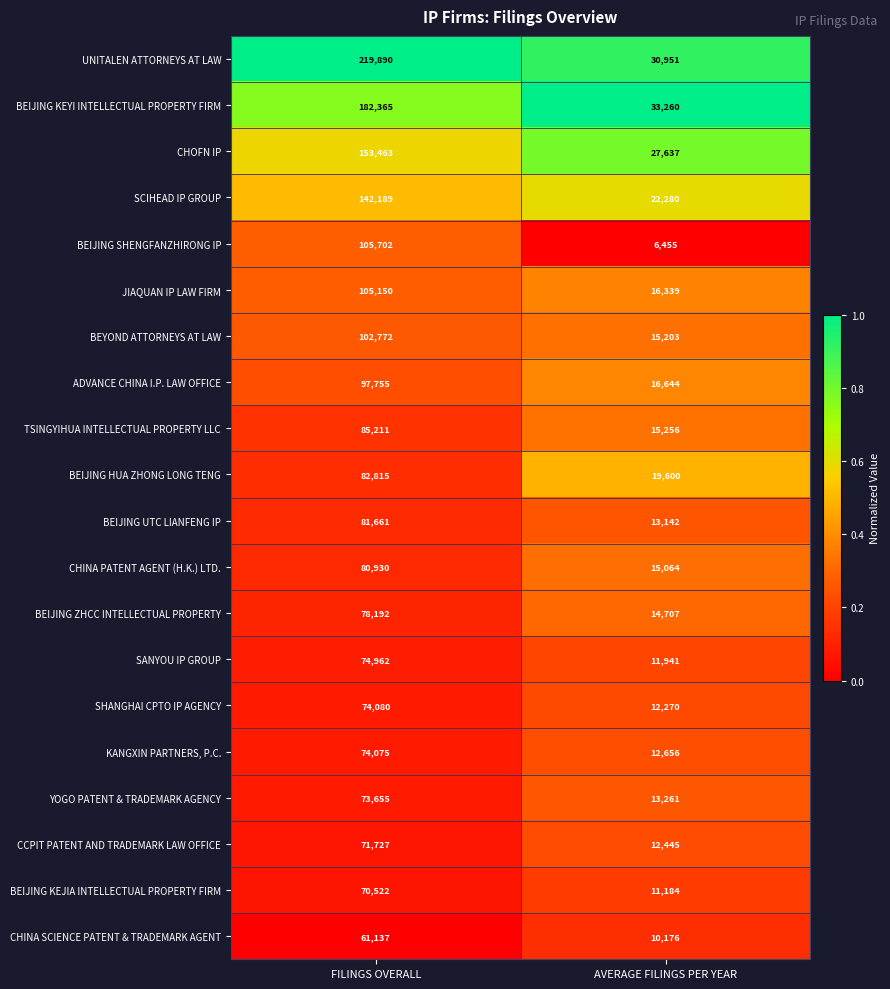

What is the total value across all series at FILINGS OVERALL?

2018253